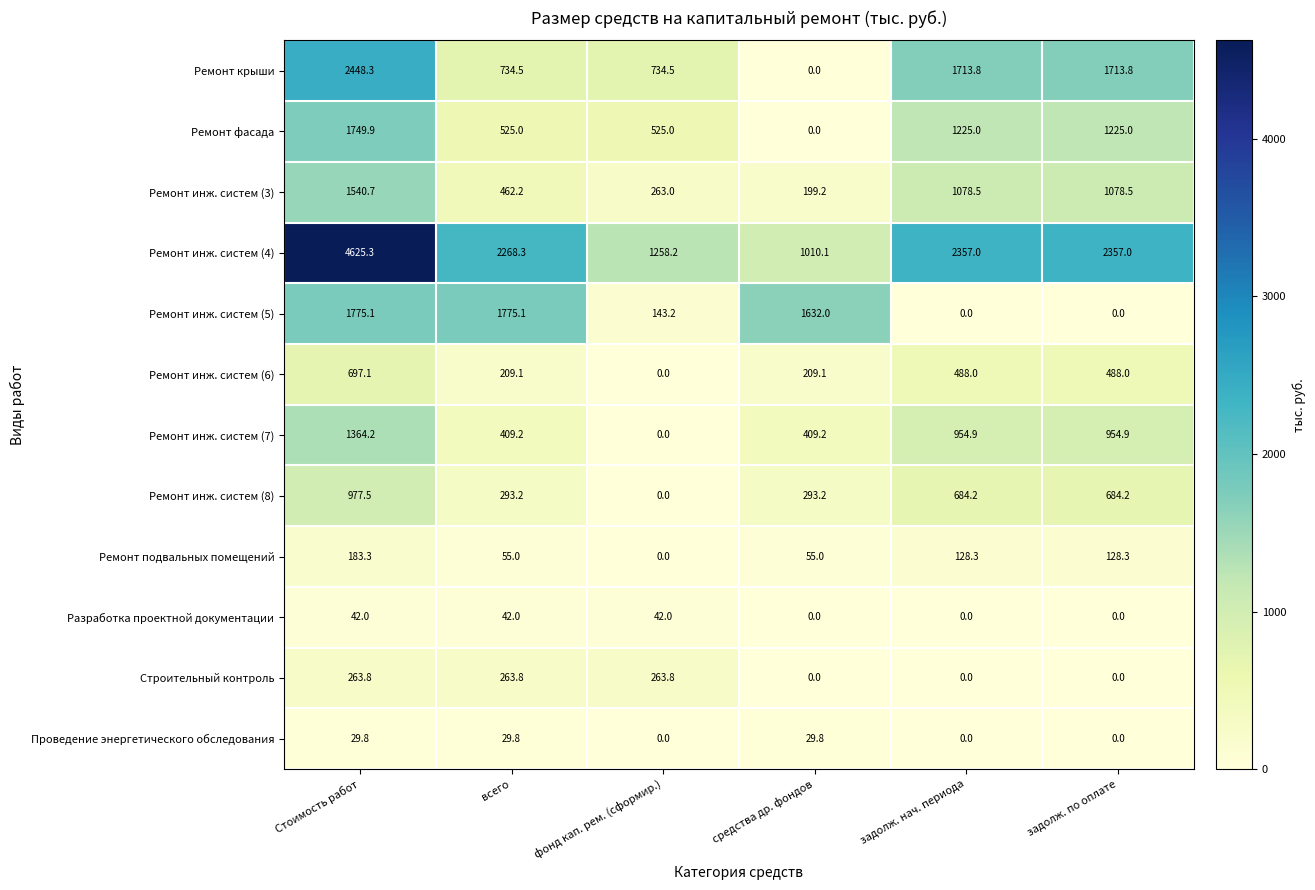

Which series has the largest total across all categories?

Ремонт инж. систем (4)